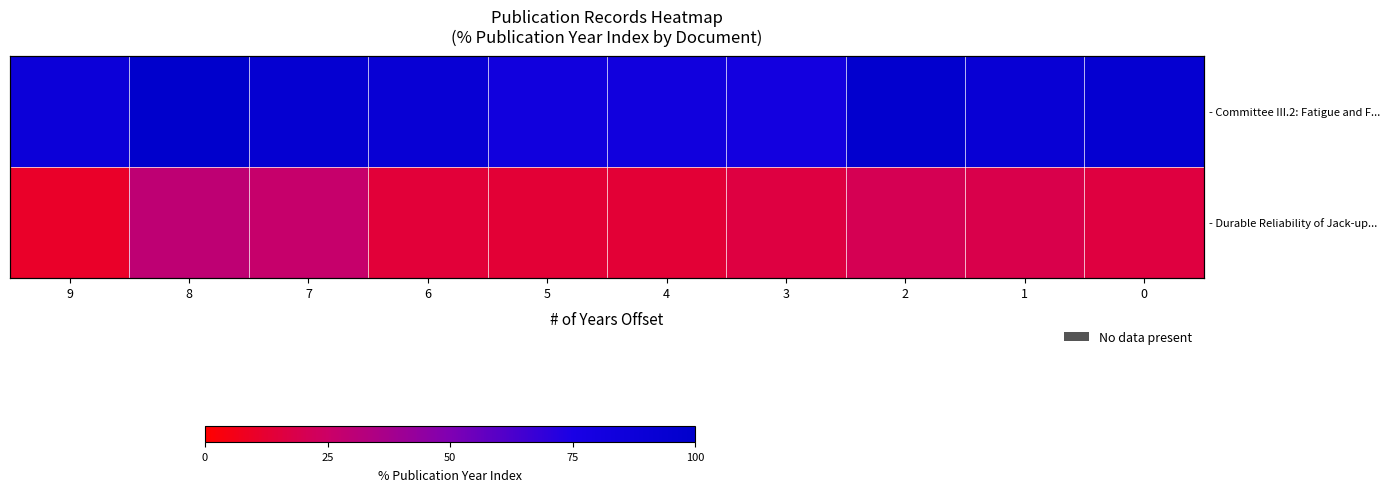

What is the difference between the highest and lowest values at 6?

77.7